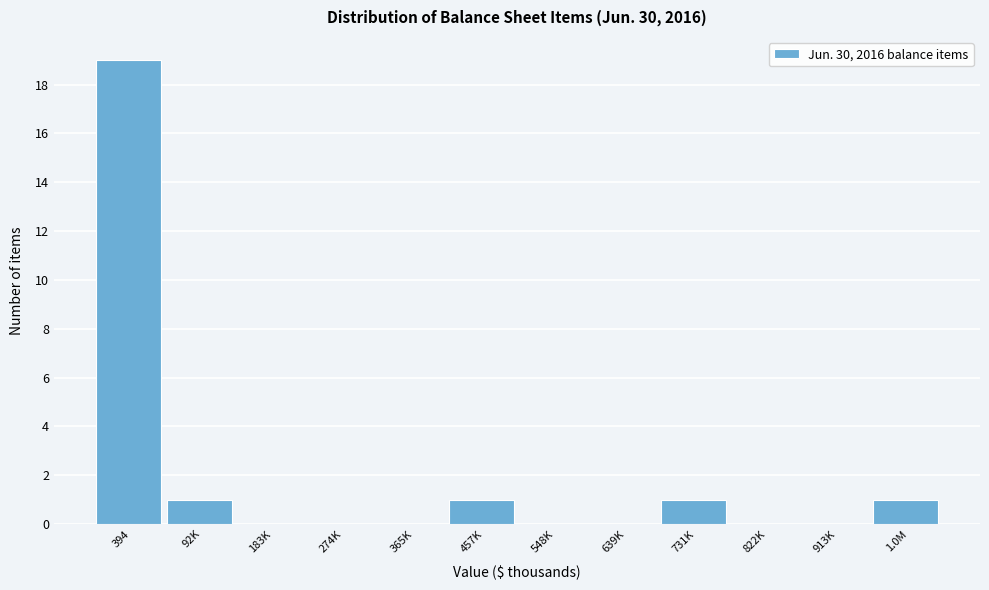

Reading left to right, extract all data points from this chart.

394=19	92K=1	183K=0	274K=0	365K=0	457K=1	548K=0	639K=0	731K=1	822K=0	913K=0	1.0M=1